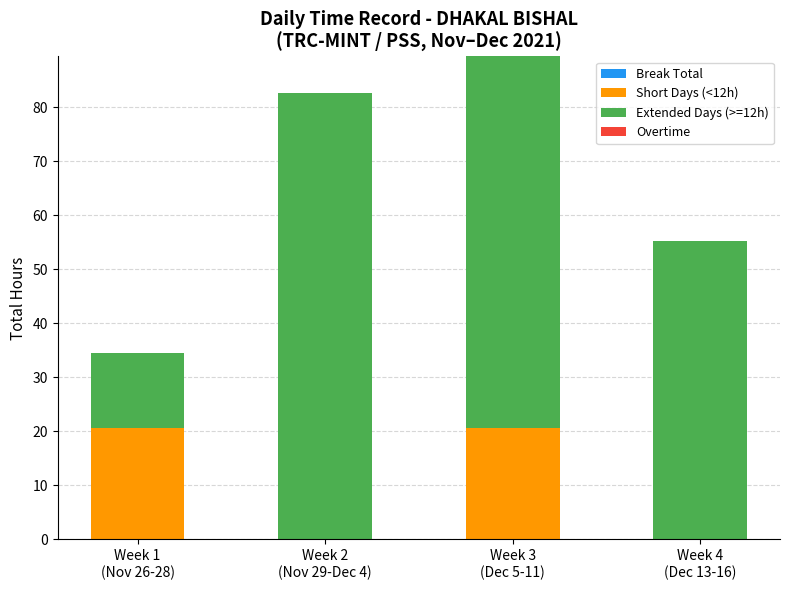

Does the chart contain stacked bars?

Yes